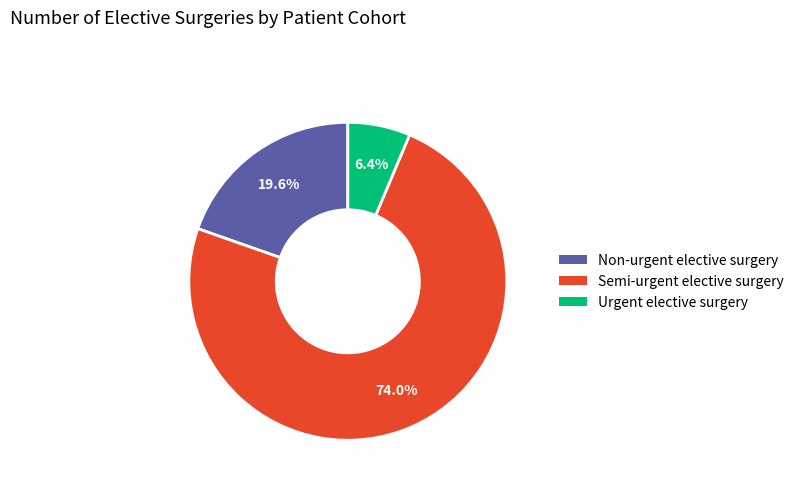

Is the sum of Semi-urgent elective surgery and Non-urgent elective surgery greater than half?

Yes